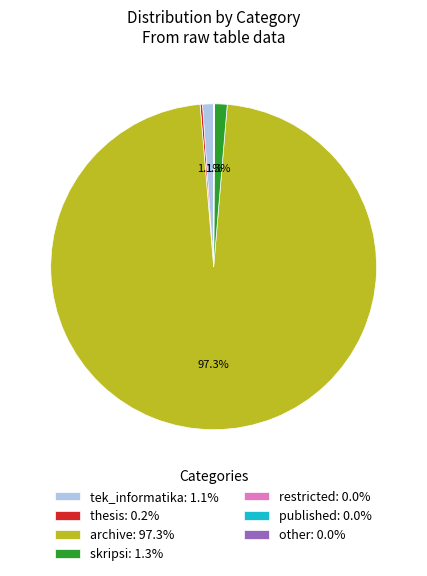

Which category has the biggest portion of the pie?

archive